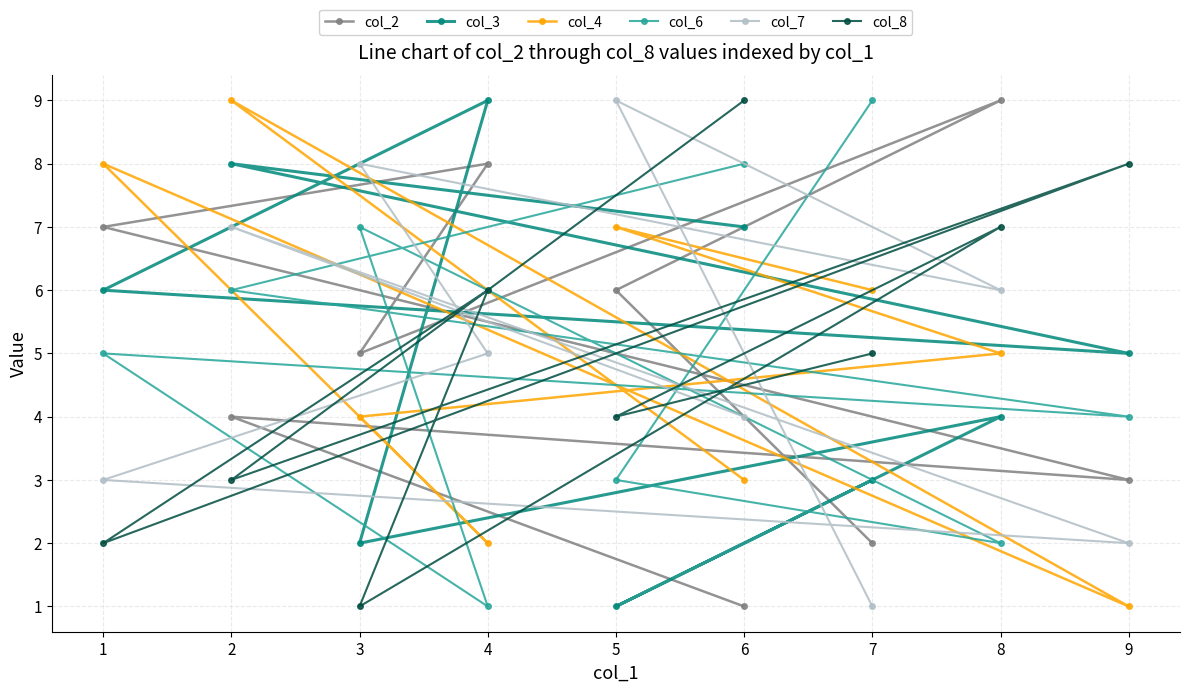

In col_6, how many points are higher than both neighbors (excluding endpoints)?

2